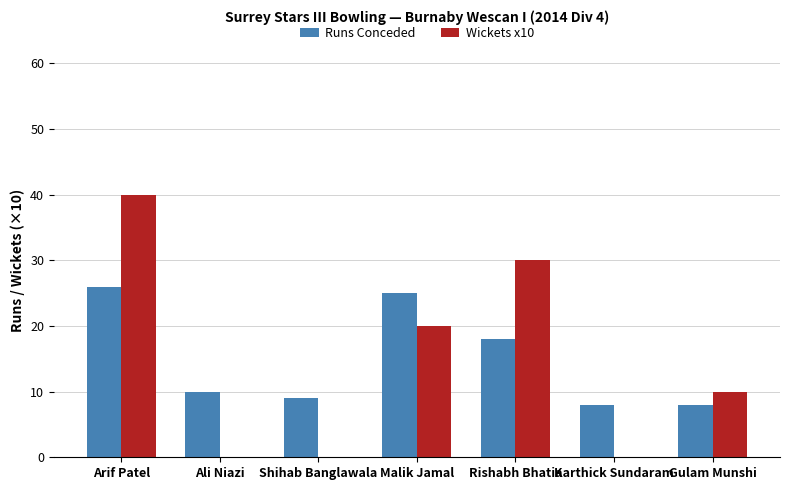

How many data points does each series have?

7